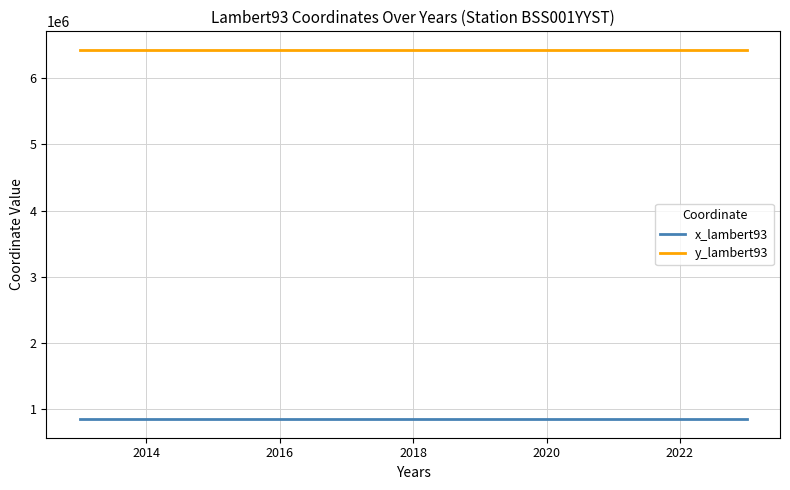

What is the minimum value shown in the chart?

849926